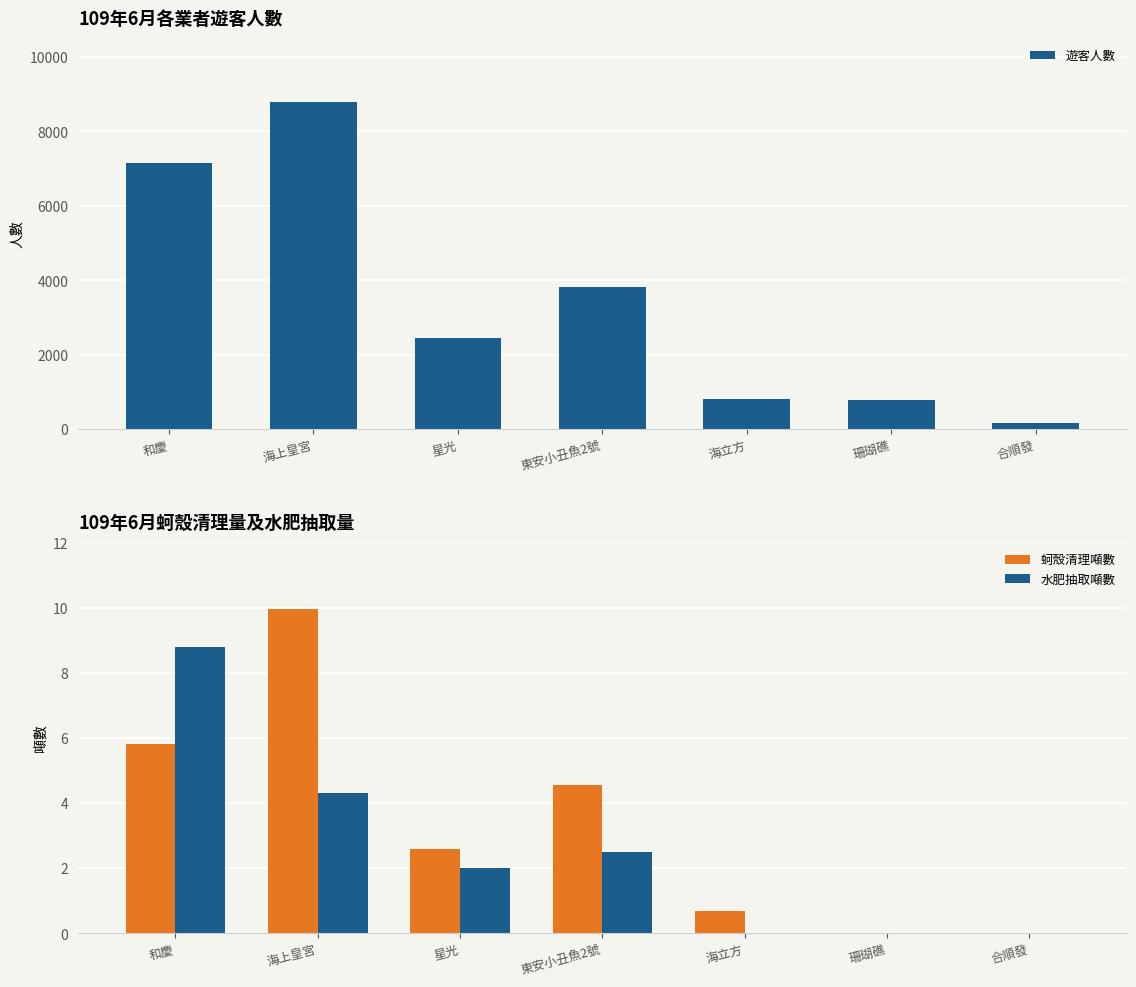

How many values in the 遊客人數 series exceed 2450?

3